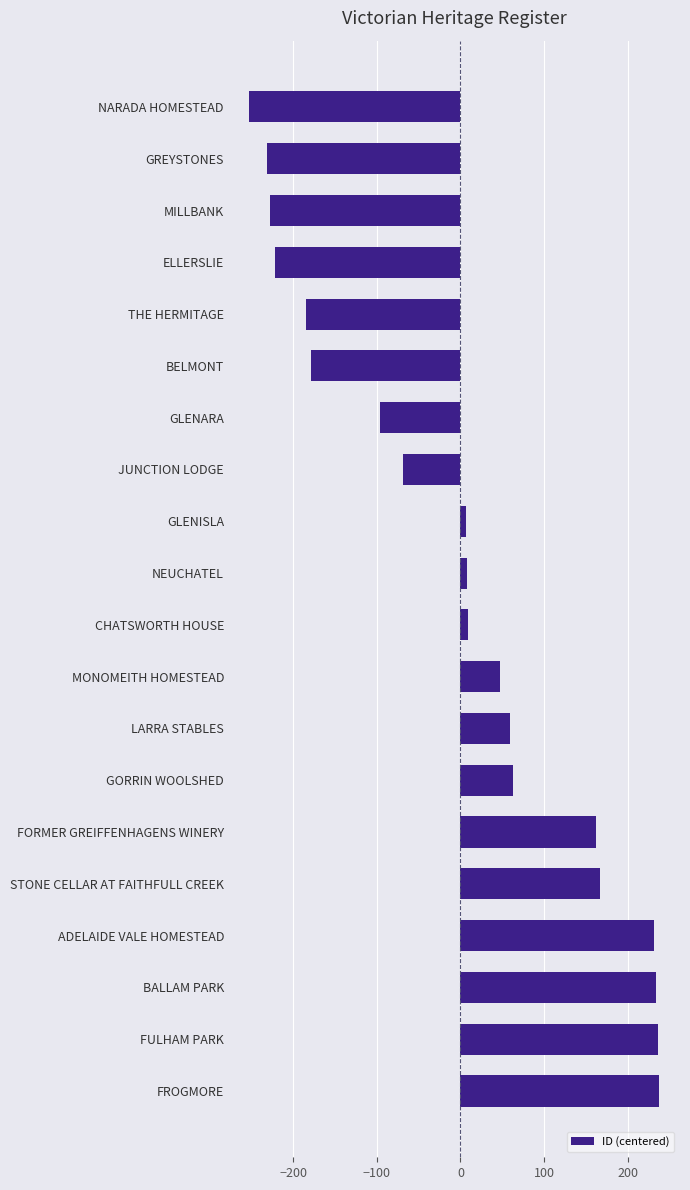

Which has a higher value, NEUCHATEL or STONE CELLAR AT FAITHFULL CREEK?

STONE CELLAR AT FAITHFULL CREEK